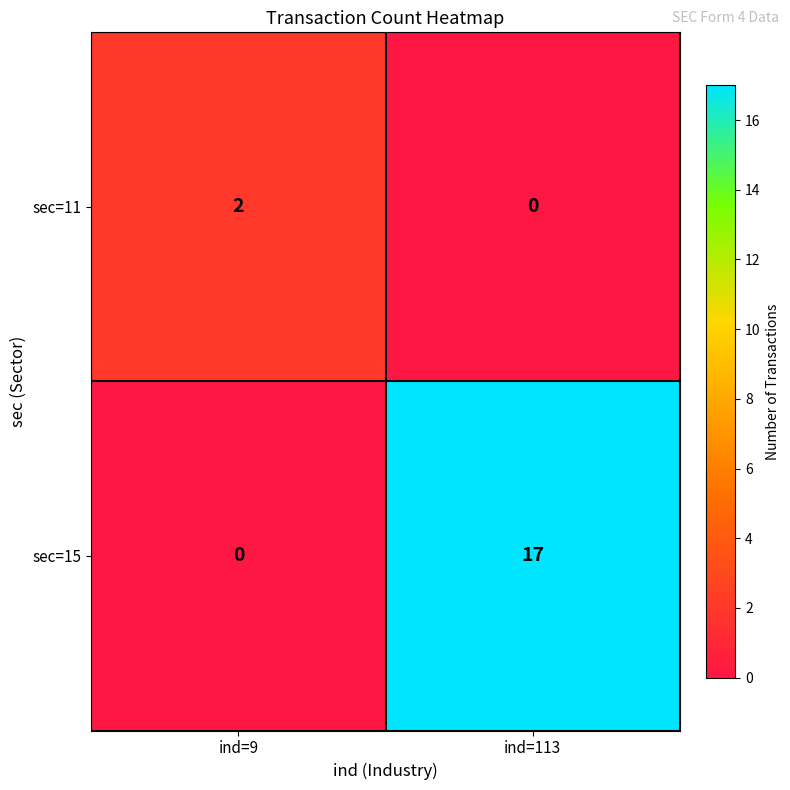

At which label is sec=15 closest to 8?

ind=9